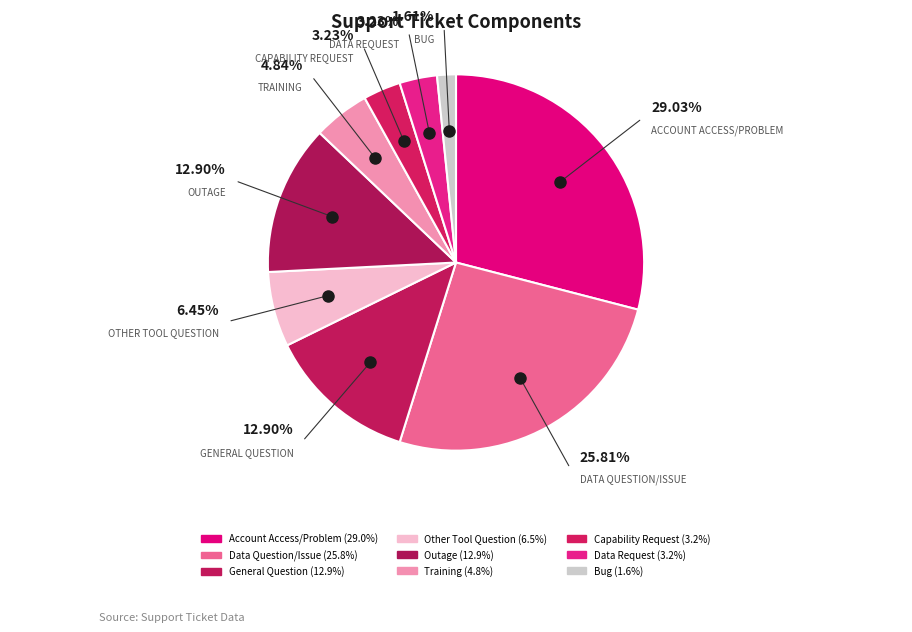

Is it true that General Question is 13% of the pie?

True